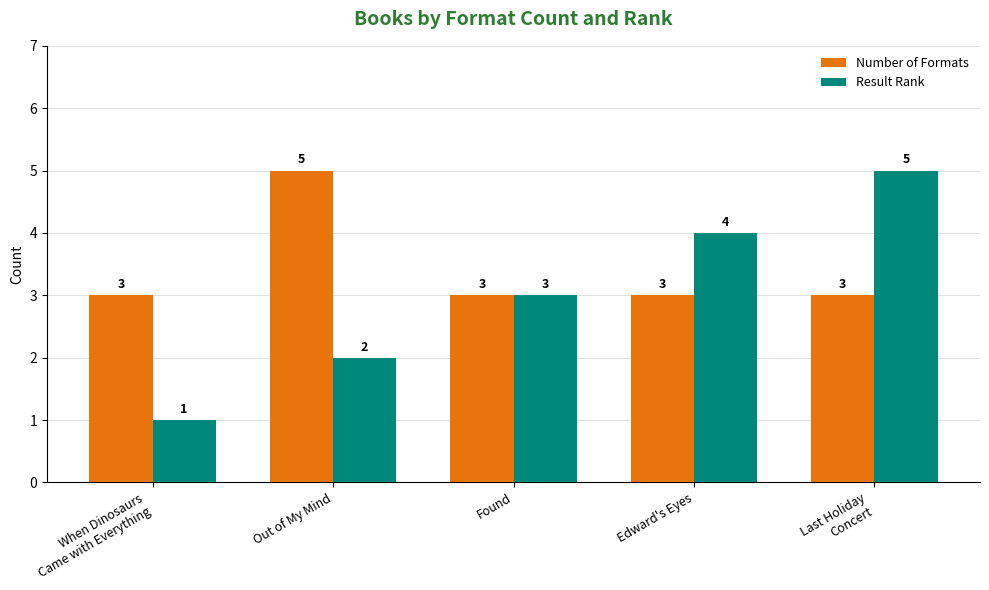

How many data points in Result Rank are less than 3?

2